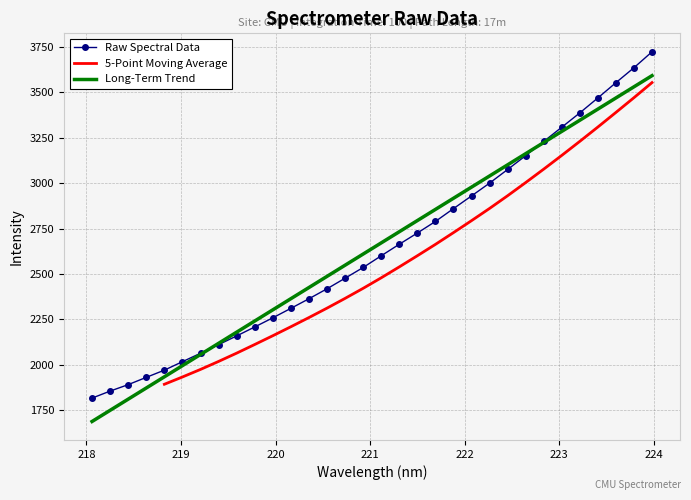

What is the lowest value of the Long-Term Trend series?

1688.2